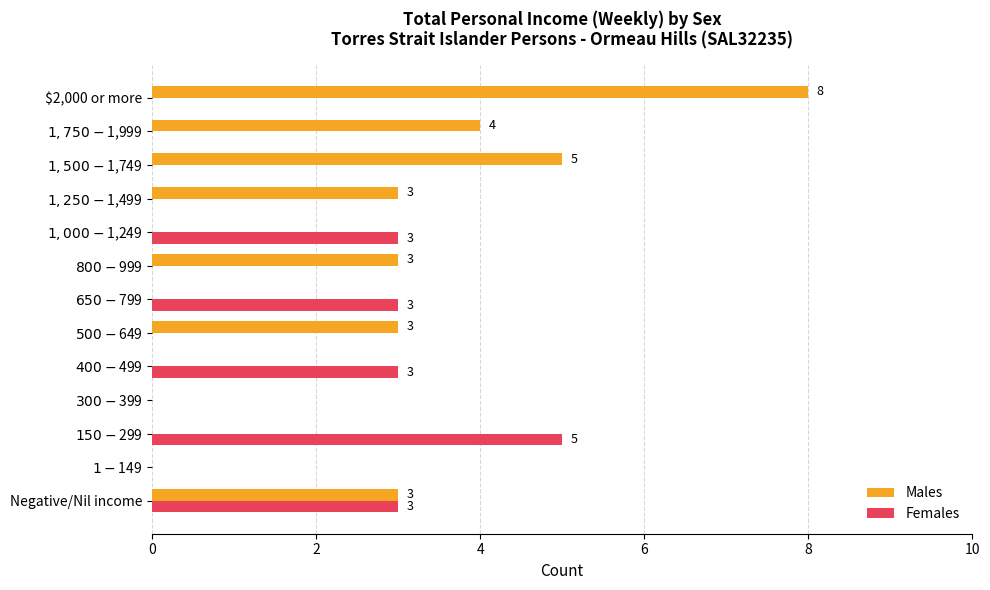

Which label corresponds to the largest value in the chart?

$2,000 or more